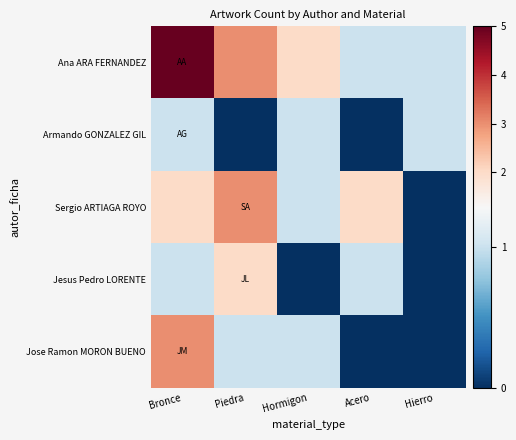

What is the spread (max minus min) of values at Bronce?

4